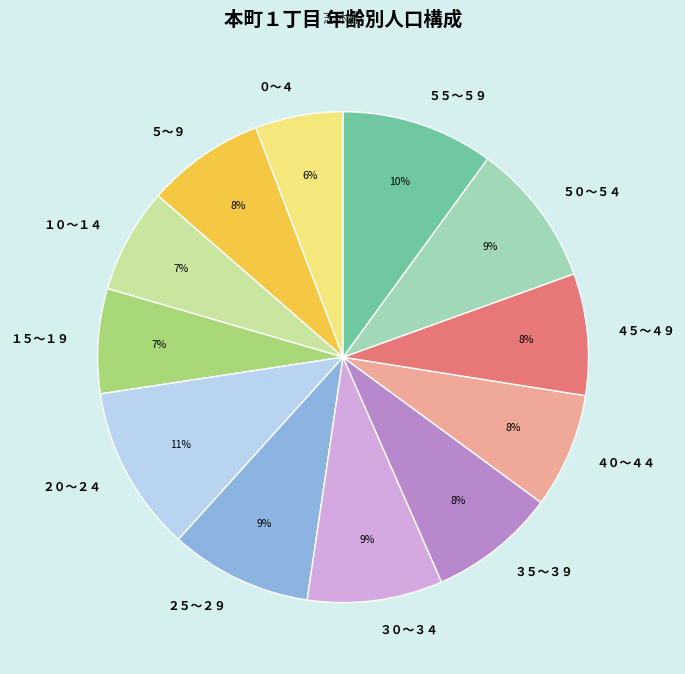

Approximately how many times larger is the value at ２０～２４ compared to ３０～３４?

1.2